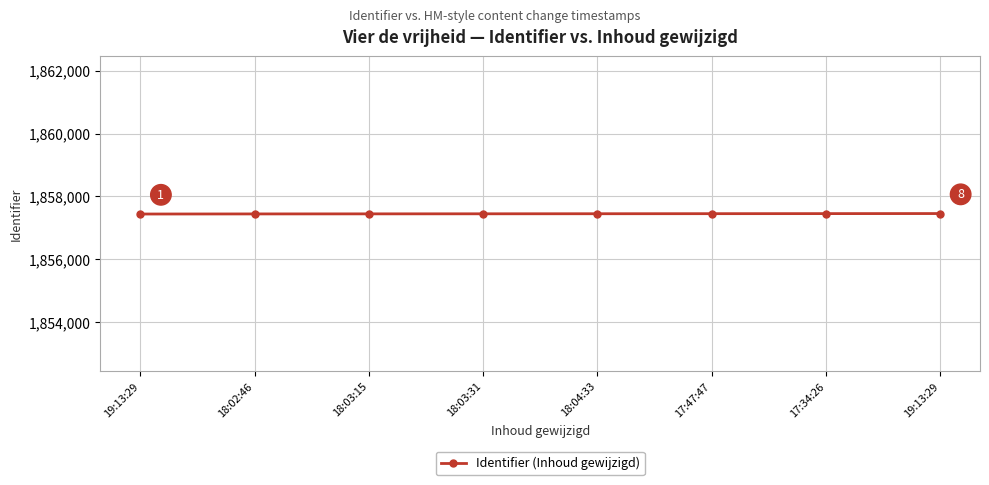

Reading left to right, extract all data points from this chart.

19:13:29=1857441	18:02:46=1857444	18:03:15=1857446	18:03:31=1857448	18:04:33=1857450	17:47:47=1857452	17:34:26=1857454	19:13:29=1857456